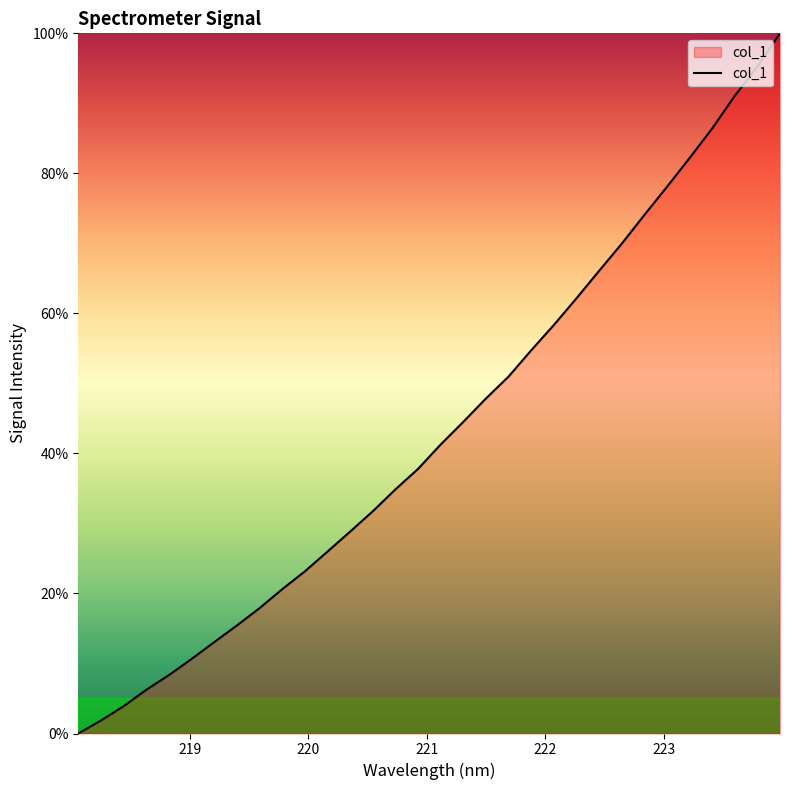

What is the maximum value shown in the chart?

100.0